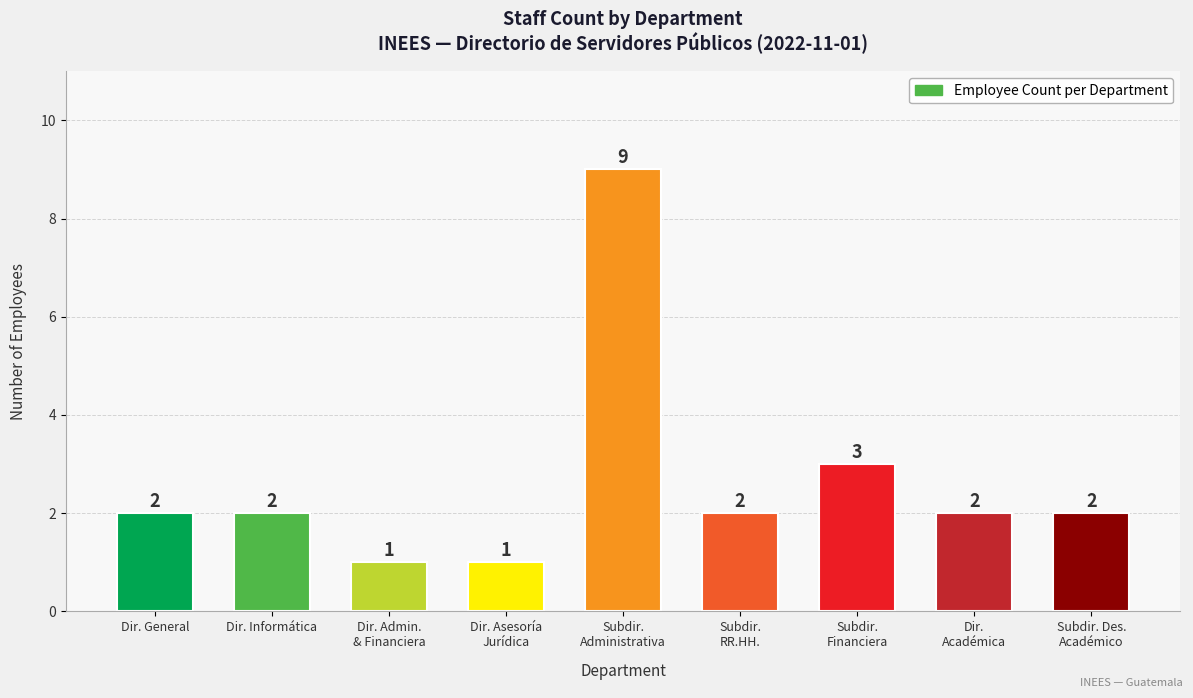

How many bars are there in total?

9